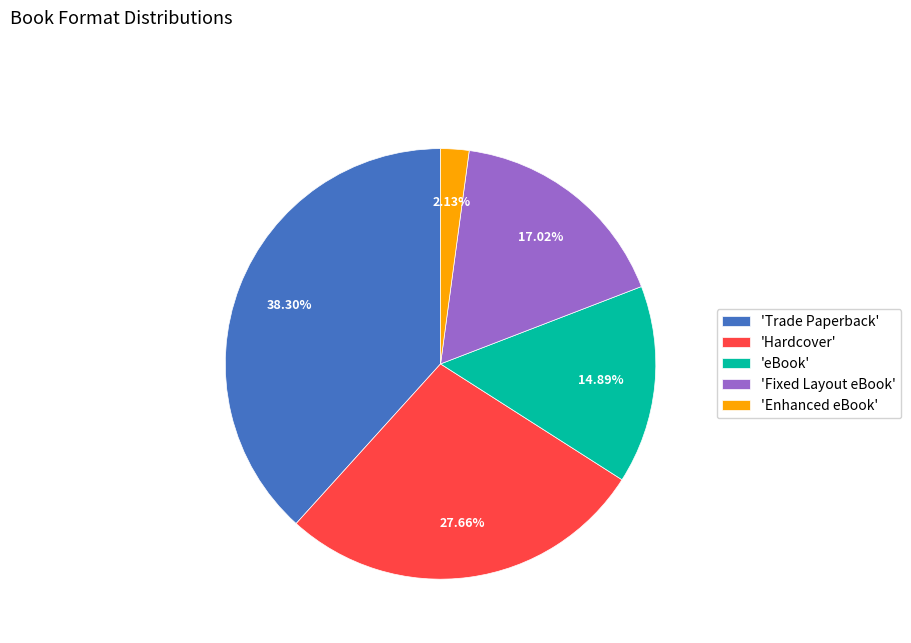

Does any single category account for the majority?

No